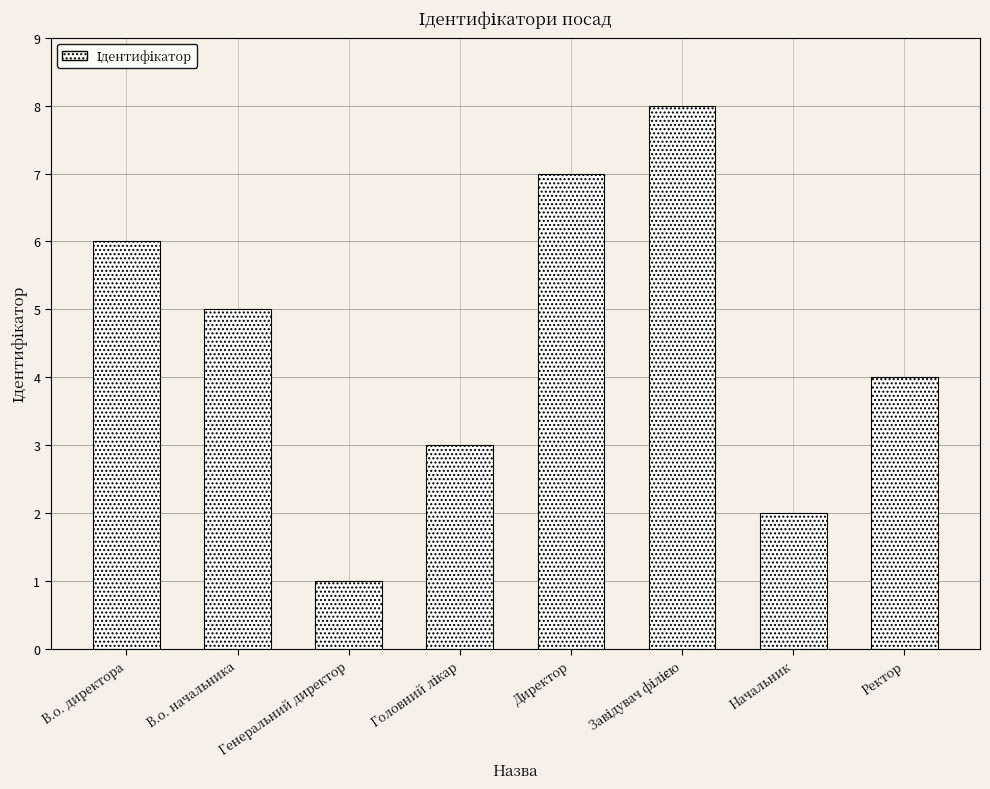

True or false: the data shows 5 at В.о. начальника.

True